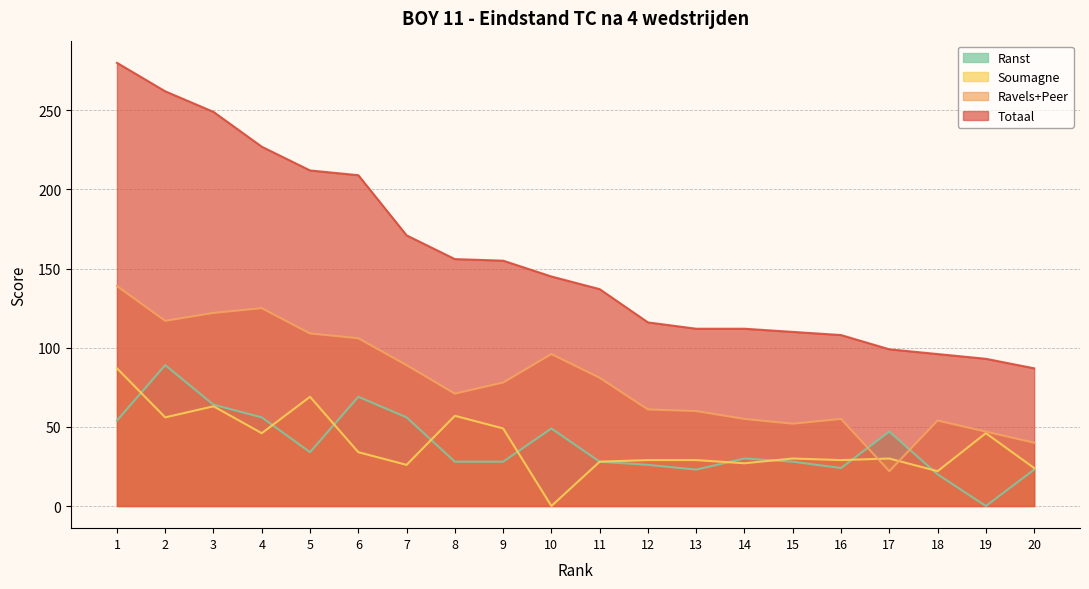

At which label does Ravels+Peer first exceed 78?

1